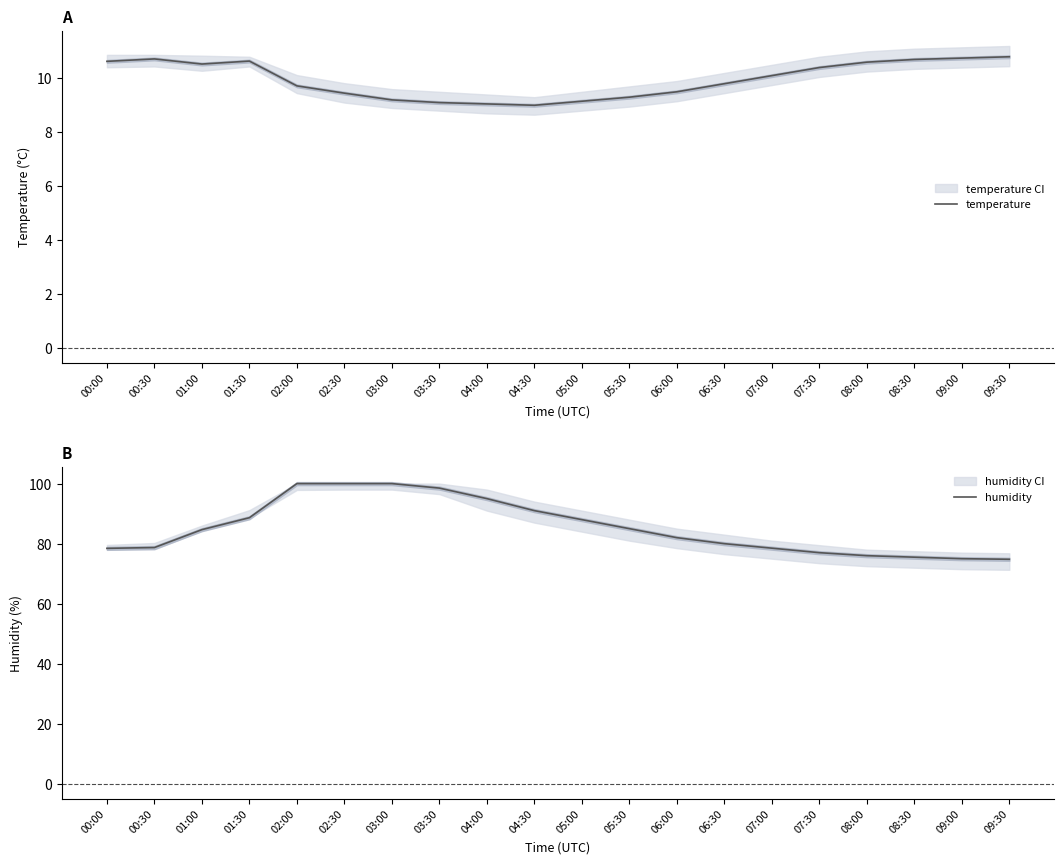

True or false: humidity and temperature intersect in this chart.

False